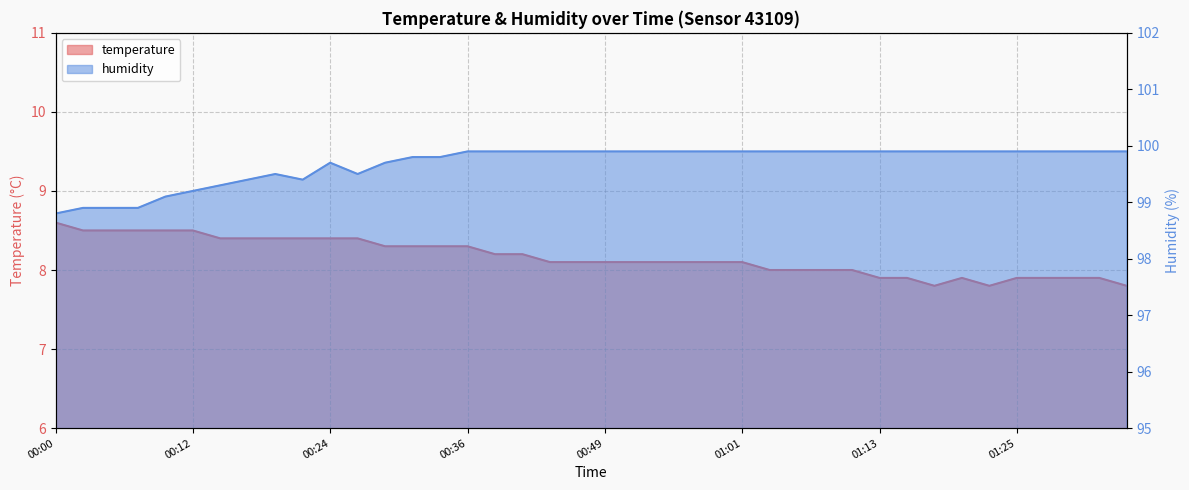

What is the sum of all humidity values?

3987.4